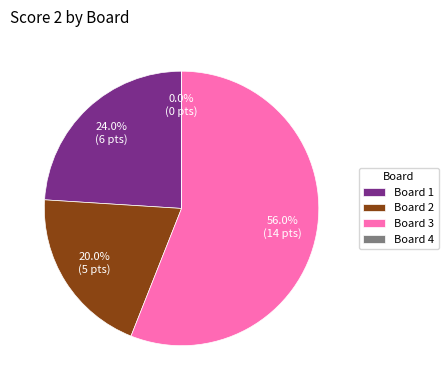

What percentage is the Board 2 slice, to the nearest percent?

20%